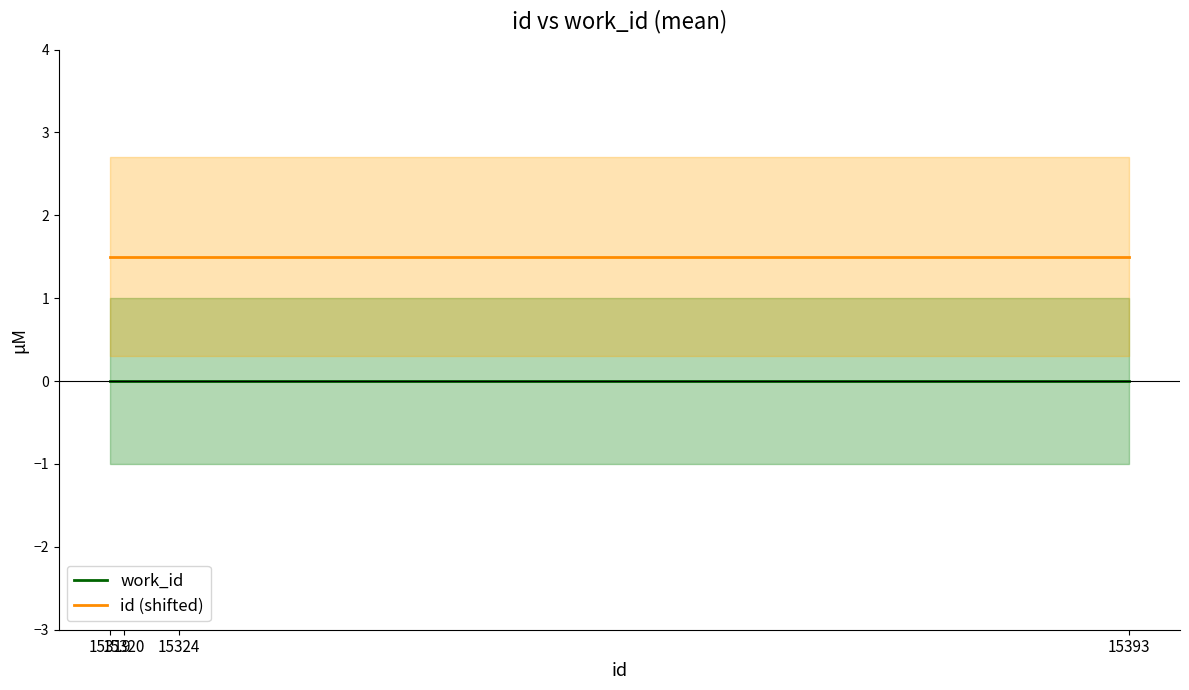

Which category has the lowest value across all series?

15319